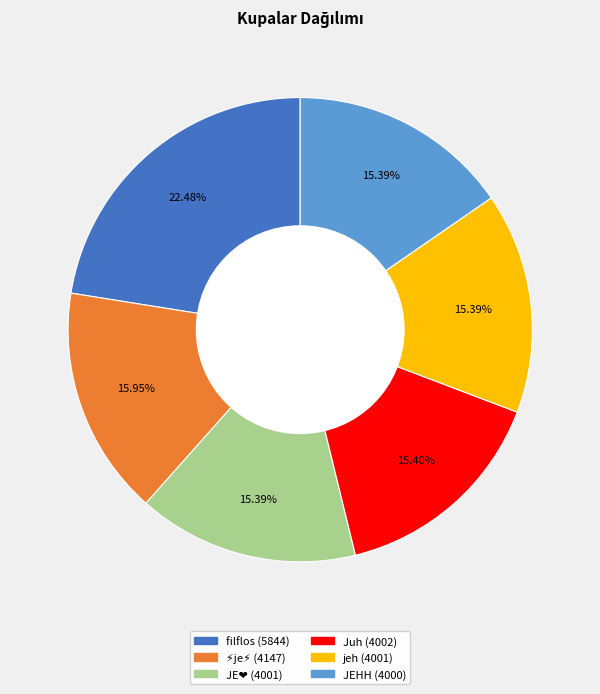

What percentage do filflos and JEHH together represent?

37.9%